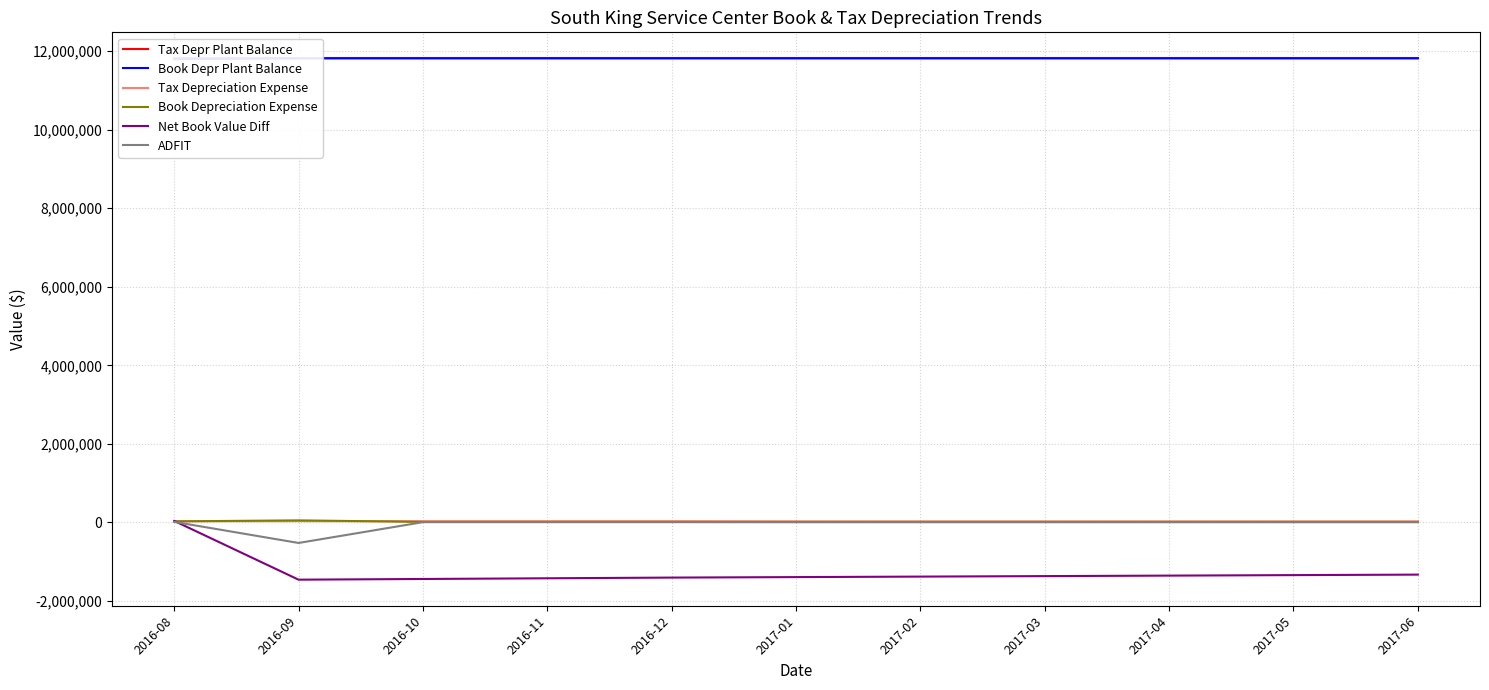

Reading left to right, transcribe all the data shown in this chart.

Tax Depr Plant Balance: 11816523.0	11816523.0	11816523.0	11816523.0	11816523.0	11816523.0	11816523.0	11816523.0	11816523.0	11816523.0	11816523.0
Book Depr Plant Balance: 11798069.0	11816523.0	11816523.0	11816523.0	11816523.0	11816523.0	11816523.0	11816523.0	11816523.0	11816523.0	11816523.0
Tax Depreciation Expense: 30344.8	30344.8	30344.8	30344.8	30344.8	25248.0	25248.0	25248.0	25248.0	25248.0	25248.0
Book Depreciation Expense: 25947.1	51894.2	12652.3	12652.3	12652.3	12652.3	12652.3	12652.3	12652.3	12652.3	12652.3
Net Book Value Diff: 37837.9	-1458596.0	-1440903.5	-1423210.9	-1405518.4	-1392922.7	-1380327.0	-1367731.4	-1355135.7	-1342540.0	-1329944.3
ADFIT: 13243.3	-523751.9	6192.4	6192.4	6192.4	4408.5	4408.5	4408.5	4408.5	4408.5	4408.5